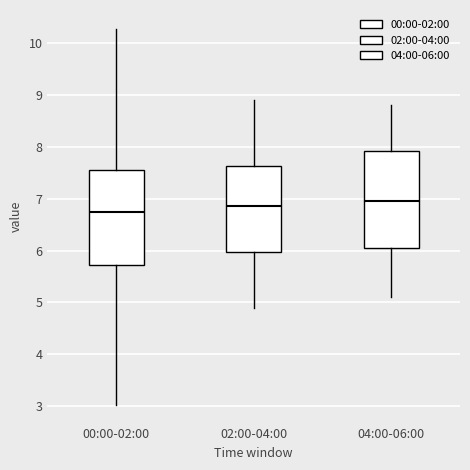

Where is the upper edge of the box for 00:00-02:00 on the y-axis? The values are not printed on the chart, so give them approximately, as read against the axis.

7.6